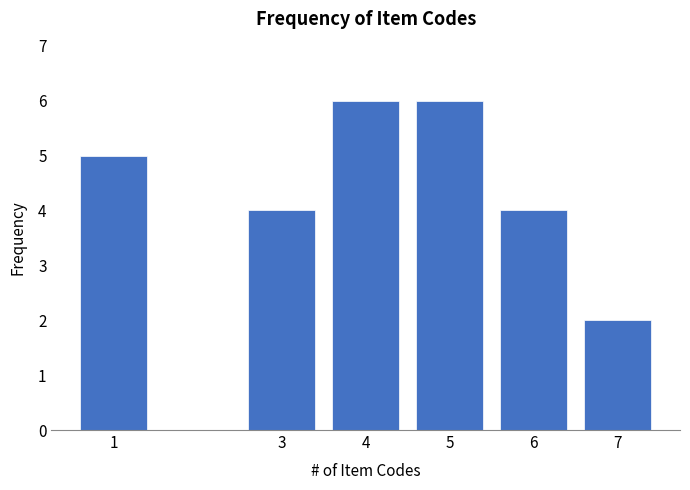

Reading left to right, extract all data points from this chart.

1=5	3=4	4=6	5=6	6=4	7=2